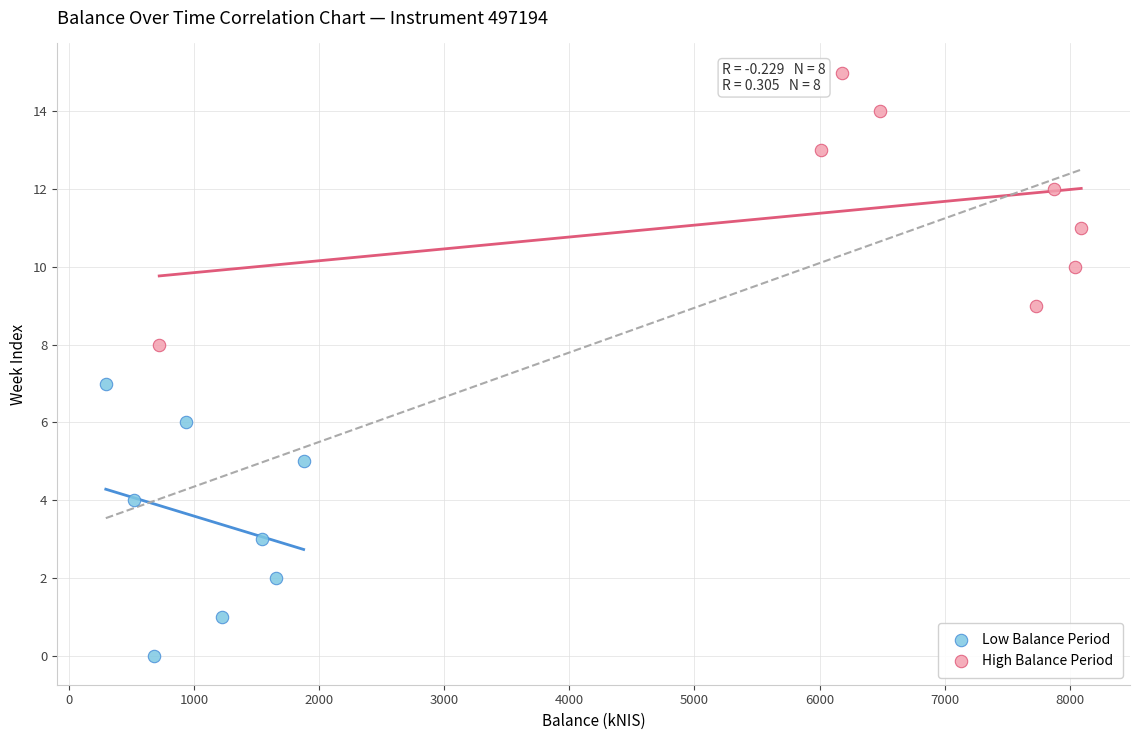

Which series reaches the minimum Y coordinate?

Low Balance Period